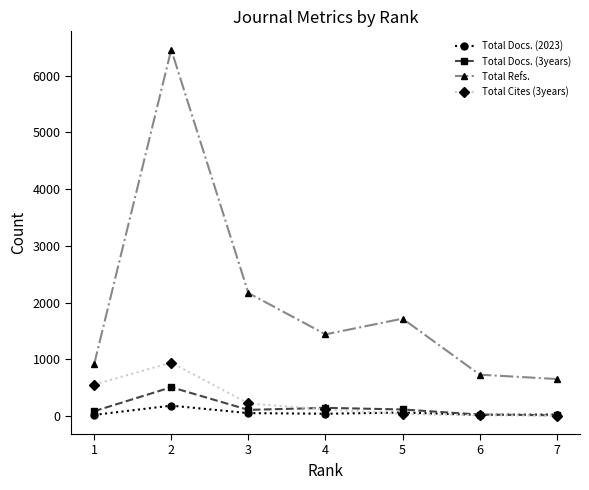

How many lines are shown in the chart?

4